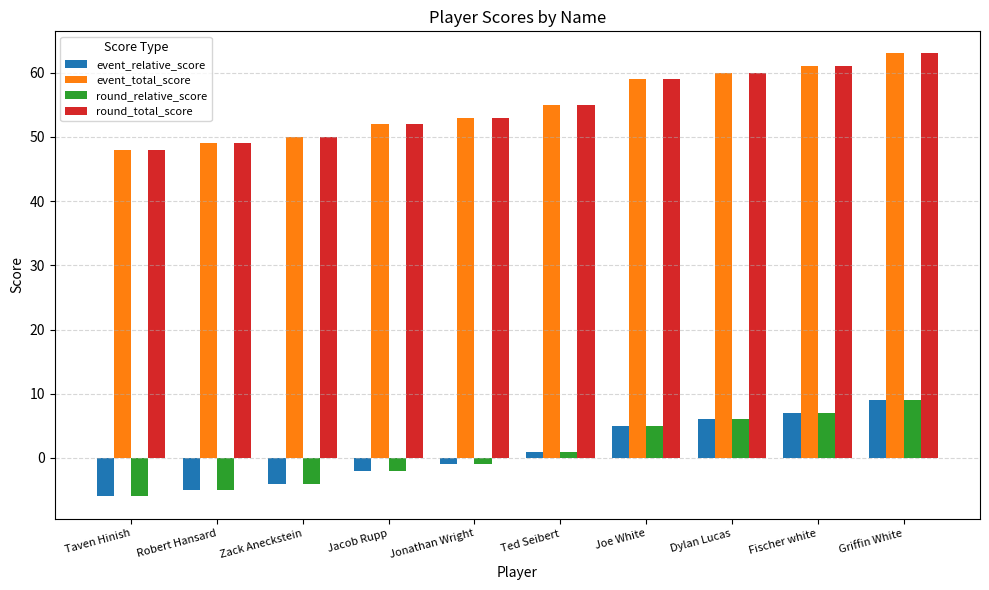

Is it true that round_total_score equals 49 at Robert Hansard?

True